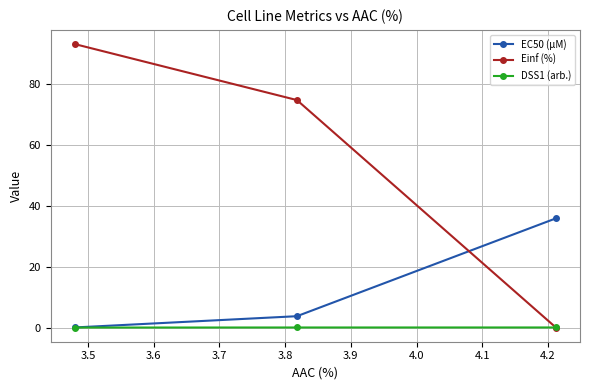

List the series in order of their overall mean, highest first.

Einf (%), EC50 (µM), DSS1 (arb.)